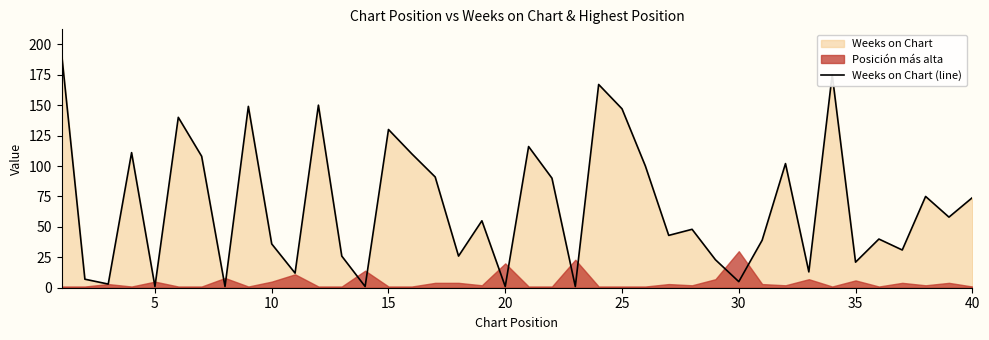

Does the chart have visible grid lines?

No